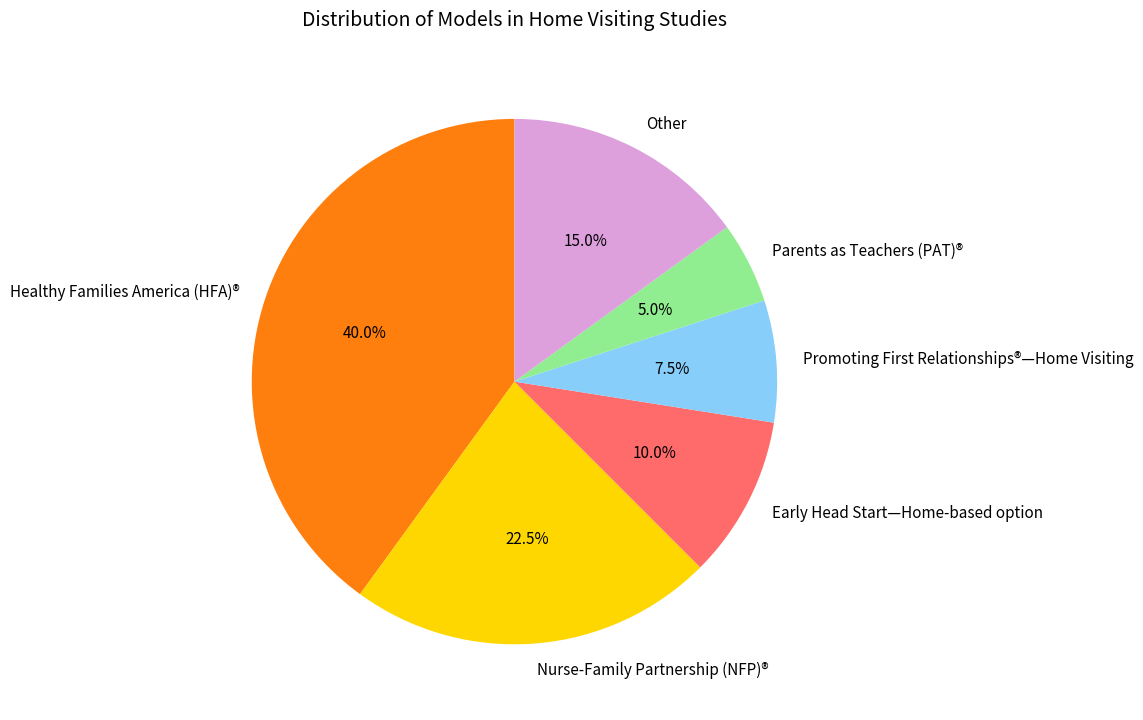

How many segments does this pie chart have?

6